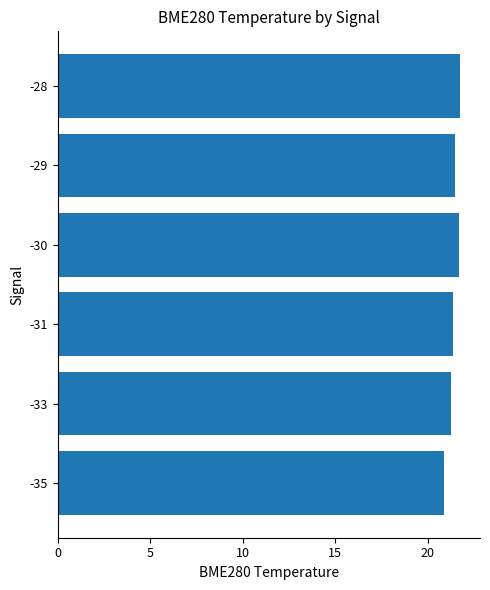

Are the bars horizontal?

Yes